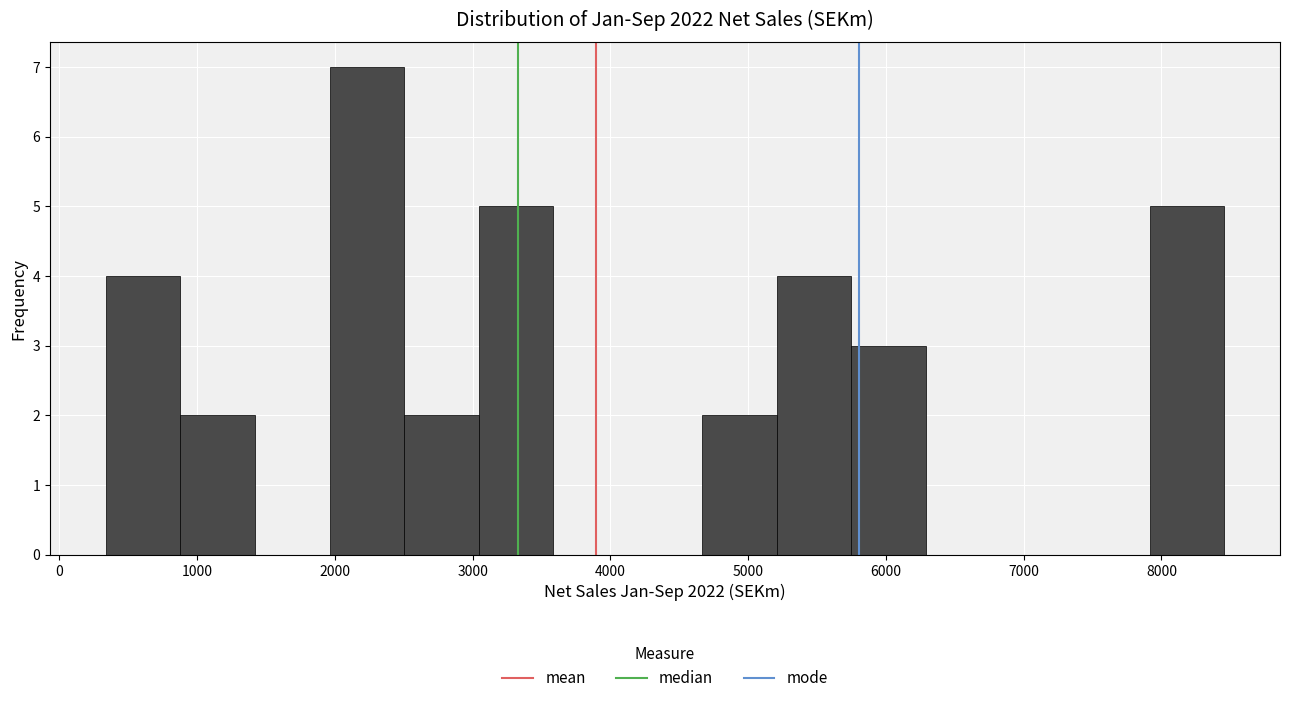

Reading left to right, transcribe this chart: for each bar, give the range it covers on the x-axis and its height. Neither the bar edges nor the heights are printed on the chart, so give them approximately, as read against the axes.

300 to 900: 4
900 to 1400: 2
1400 to 2000: 0
2000 to 2500: 7
2500 to 3000: 2
3000 to 3600: 5
3600 to 4100: 0
4100 to 4700: 0
4700 to 5200: 2
5200 to 5700: 4
5700 to 6300: 3
6300 to 6800: 0
6800 to 7400: 0
7400 to 7900: 0
7900 to 8500: 5